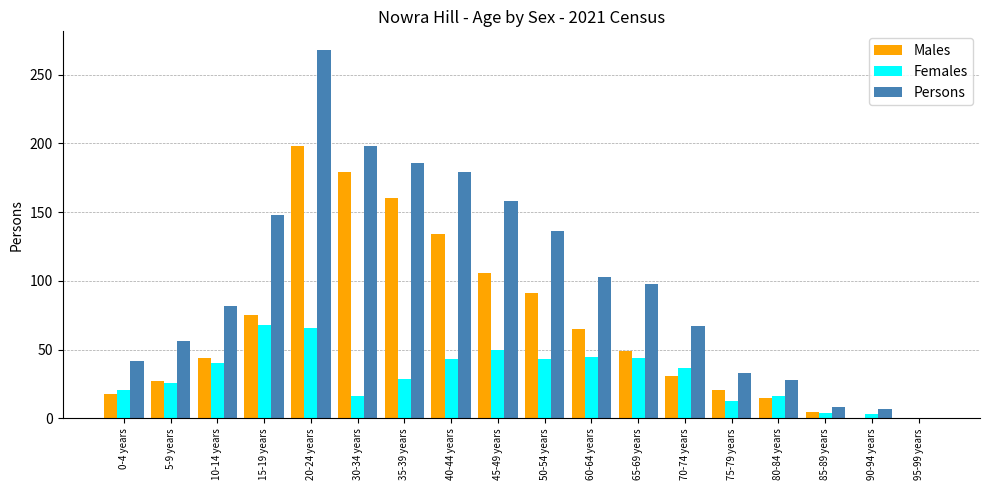

At which category is the sum across all series the highest?

20-24 years